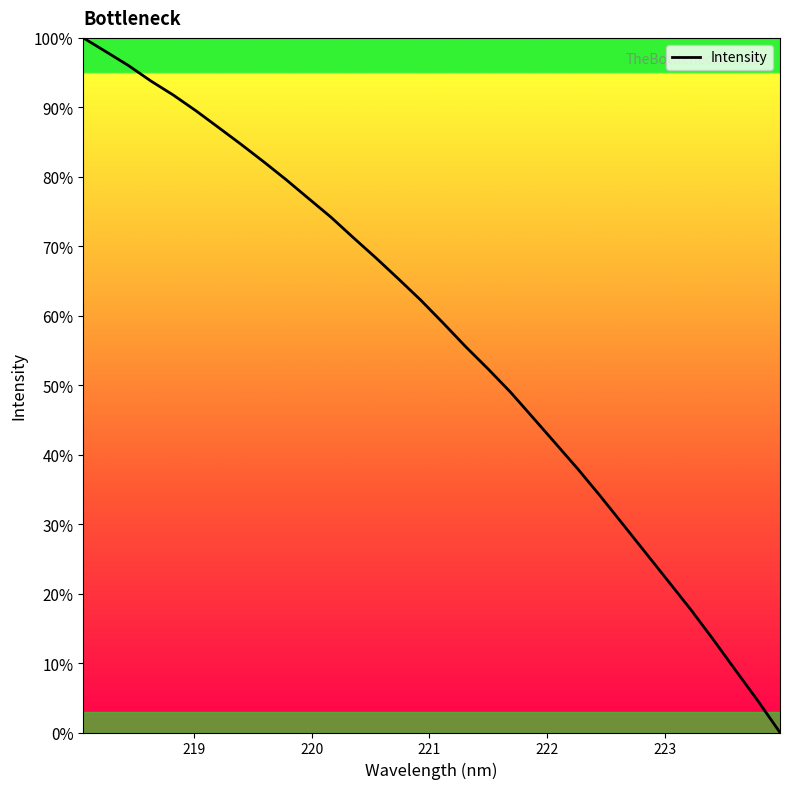

What is the difference between the maximum and minimum values?

100.0